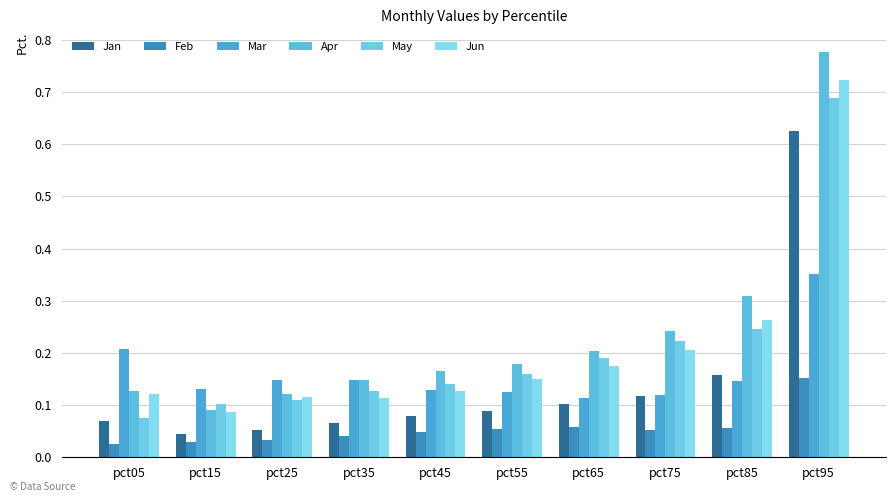

Reading right to left, list all the values displayed in this chart.

Jan: pct95=0.6	pct85=0.2	pct75=0.1	pct65=0.1	pct55=0.1	pct45=0.1	pct35=0.1	pct25=0.1	pct15=0.0	pct05=0.1
Feb: pct95=0.2	pct85=0.1	pct75=0.1	pct65=0.1	pct55=0.1	pct45=0.0	pct35=0.0	pct25=0.0	pct15=0.0	pct05=0.0
Mar: pct95=0.4	pct85=0.1	pct75=0.1	pct65=0.1	pct55=0.1	pct45=0.1	pct35=0.1	pct25=0.1	pct15=0.1	pct05=0.2
Apr: pct95=0.8	pct85=0.3	pct75=0.2	pct65=0.2	pct55=0.2	pct45=0.2	pct35=0.1	pct25=0.1	pct15=0.1	pct05=0.1
May: pct95=0.7	pct85=0.2	pct75=0.2	pct65=0.2	pct55=0.2	pct45=0.1	pct35=0.1	pct25=0.1	pct15=0.1	pct05=0.1
Jun: pct95=0.7	pct85=0.3	pct75=0.2	pct65=0.2	pct55=0.2	pct45=0.1	pct35=0.1	pct25=0.1	pct15=0.1	pct05=0.1